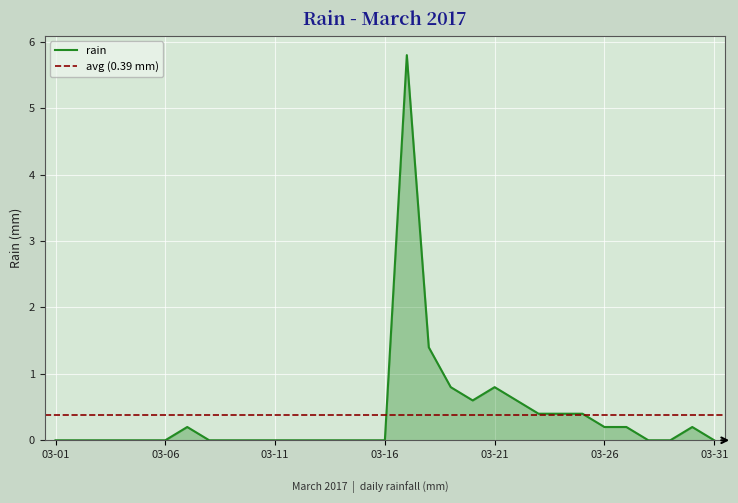

True or false: the data shows 0.1 at 2017-03-30.

False